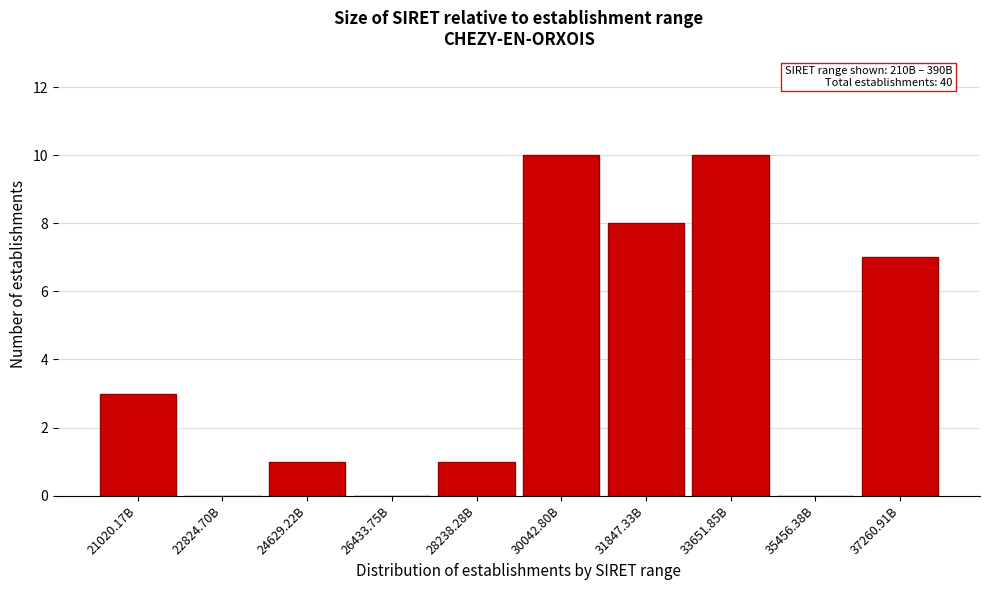

Reading left to right, list all the values displayed in this chart.

21020.17B=3	22824.70B=0	24629.22B=1	26433.75B=0	28238.28B=1	30042.80B=10	31847.33B=8	33651.85B=10	35456.38B=0	37260.91B=7